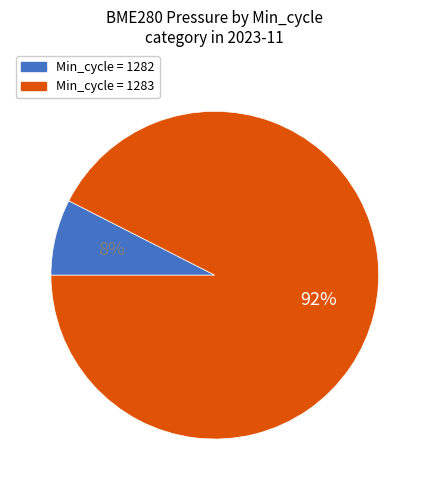

Is there any slice that represents more than half of the pie?

Yes